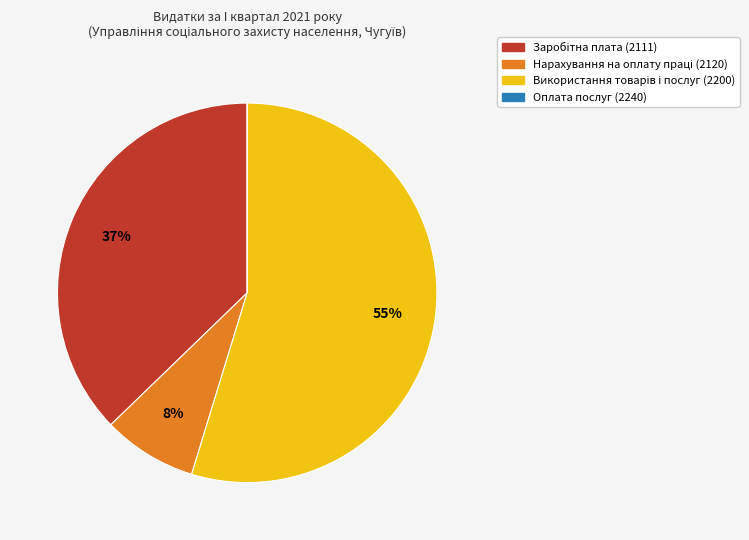

To the nearest percent, what is the average slice percentage?

25%